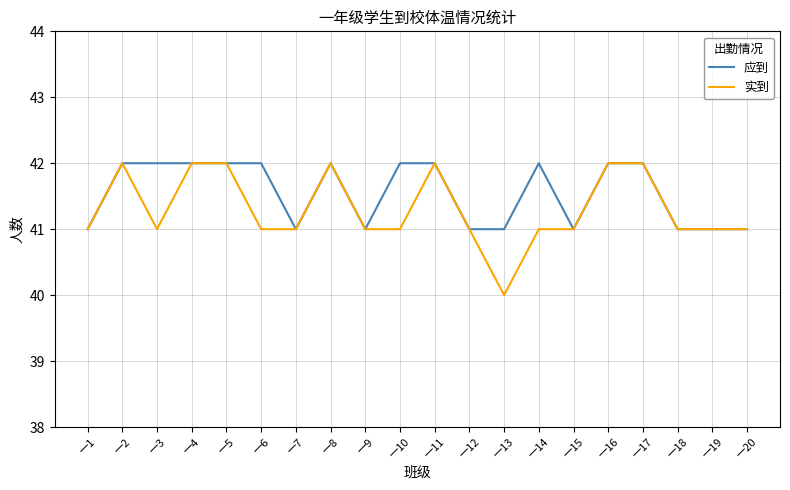

Which series has the largest range (max minus min)?

实到